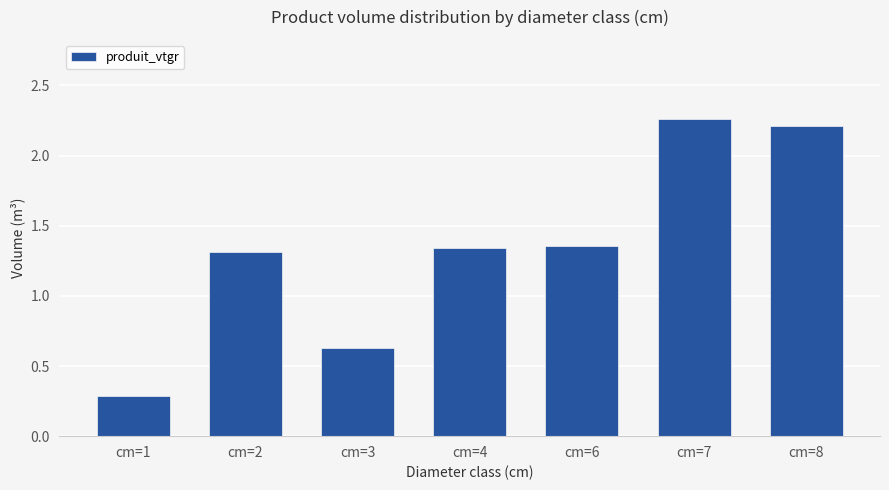

What is the sum of the values at cm=6 and cm=3?

2.0